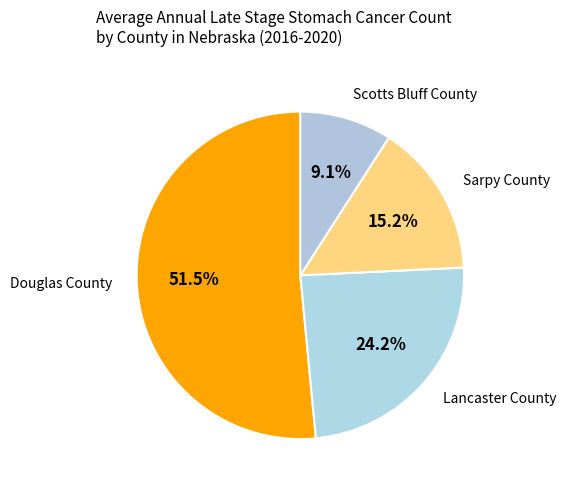

How many segments does this pie chart have?

4